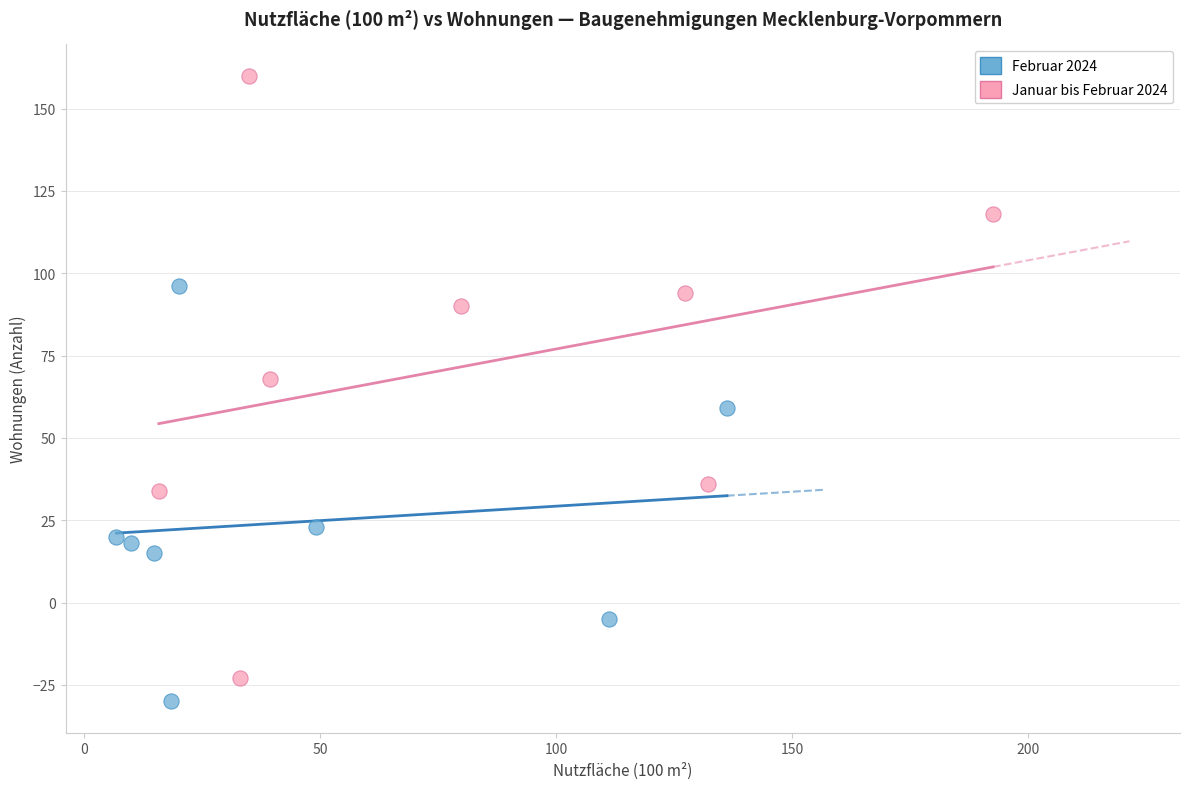

Which series contains the highest Y value?

Januar bis Februar 2024